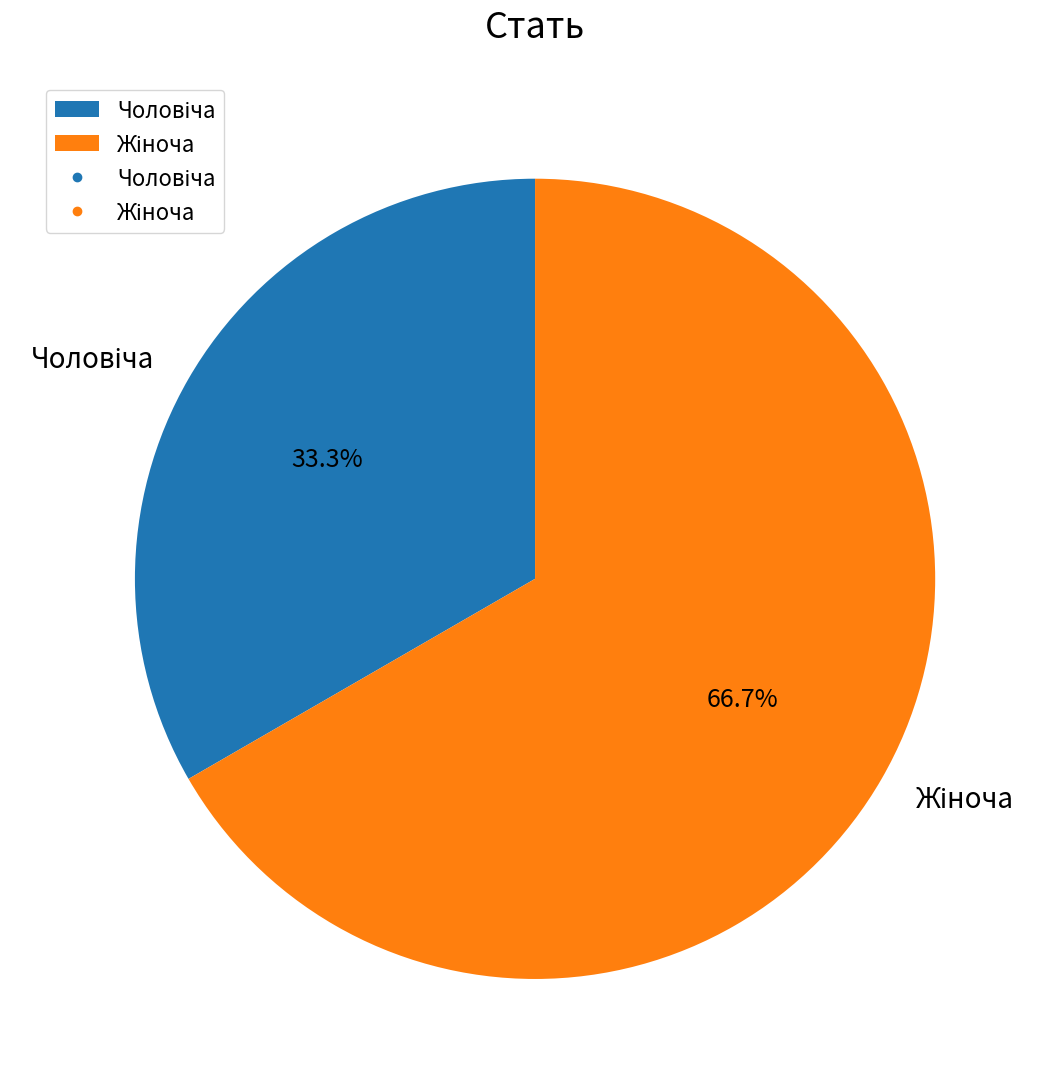

Is there a majority slice in this chart?

Yes